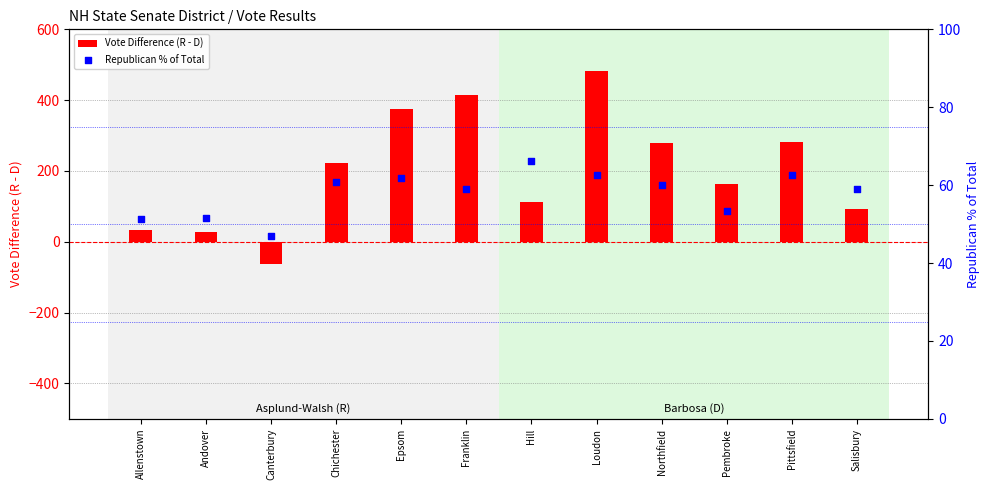

Is the value of Republican % of Total at Salisbury greater than the value of Vote Difference (R - D) at Loudon?

No